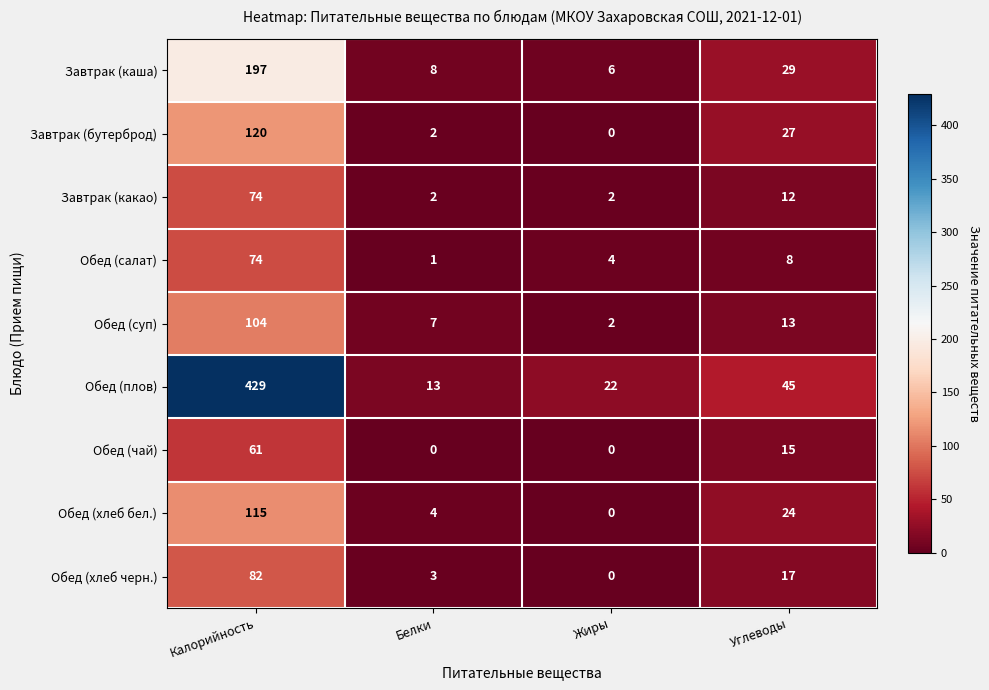

What is the sum of the Завтрак (каша) values at Калорийность and Углеводы?

226